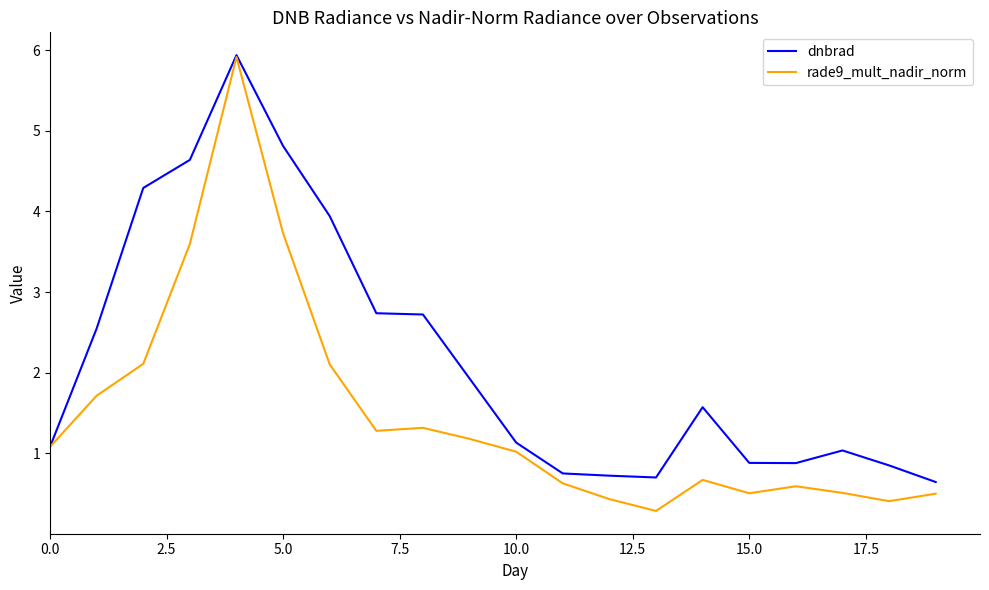

Reading left to right, extract all data points from this chart.

dnbrad: 1.1	2.5	4.3	4.6	5.9	4.8	3.9	2.7	2.7	1.9	1.1	0.7	0.7	0.7	1.6	0.9	0.9	1.0	0.8	0.6
rade9_mult_nadir_norm: 1.1	1.7	2.1	3.6	5.9	3.7	2.1	1.3	1.3	1.2	1.0	0.6	0.4	0.3	0.7	0.5	0.6	0.5	0.4	0.5